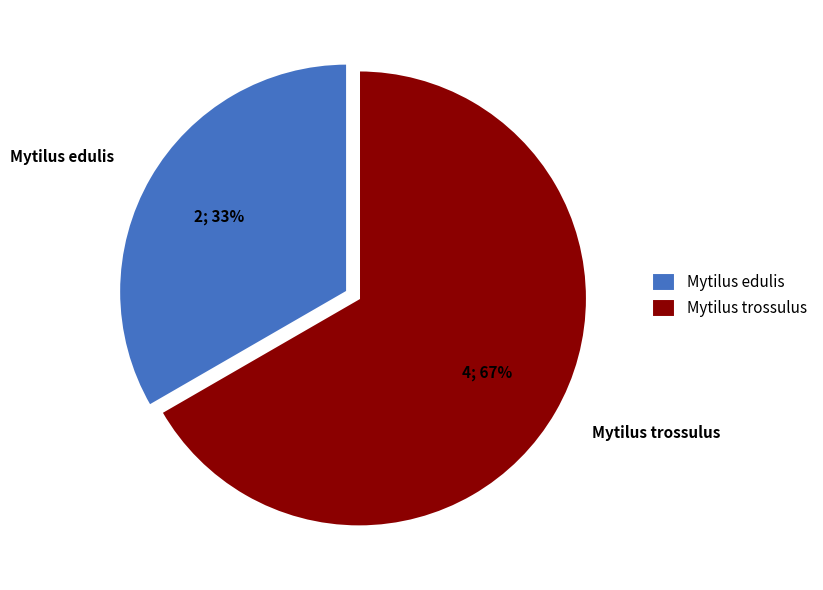

Between Mytilus trossulus and Mytilus edulis, which is larger?

Mytilus trossulus